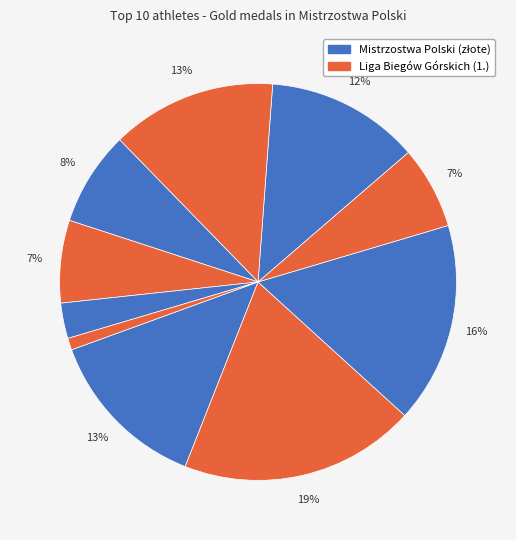

How many segments does this pie chart have?

10